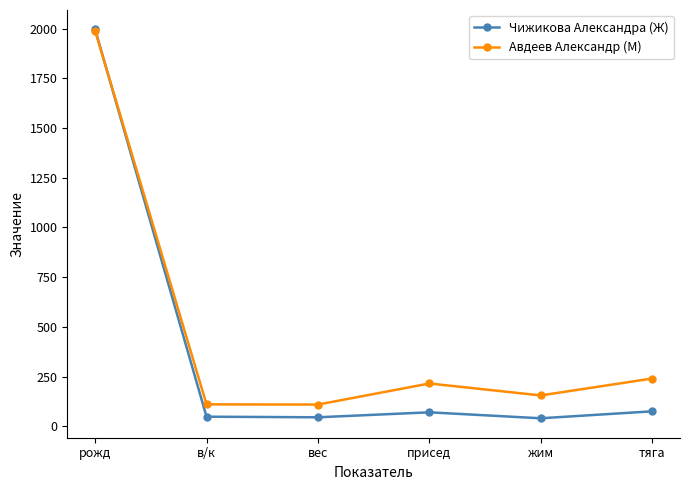

What is the value of the Авдеев Александр (М) point at the 3rd from the left?

109